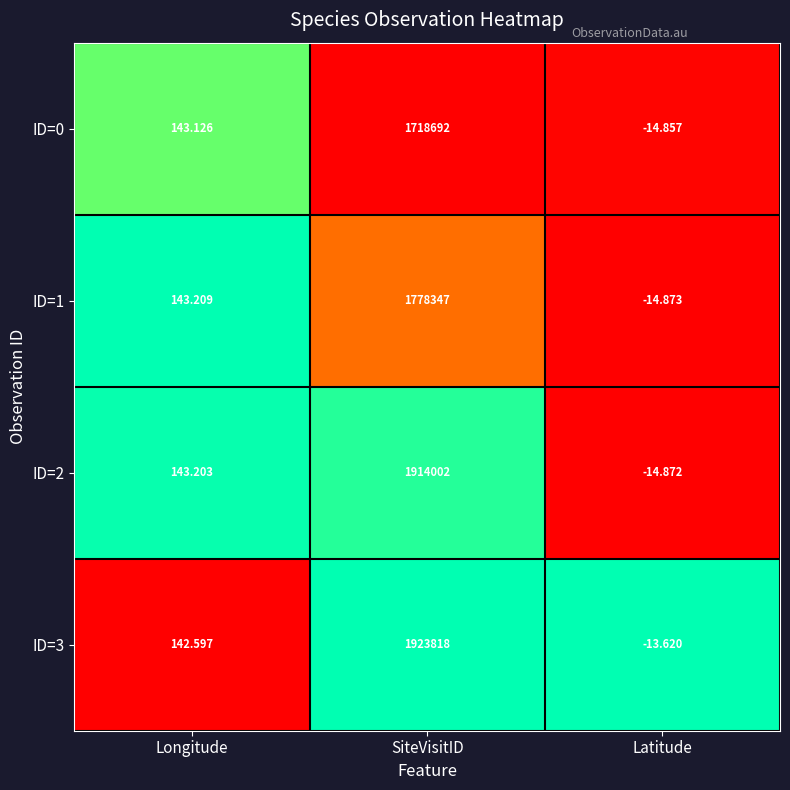

At which category is the sum across all series the highest?

SiteVisitID